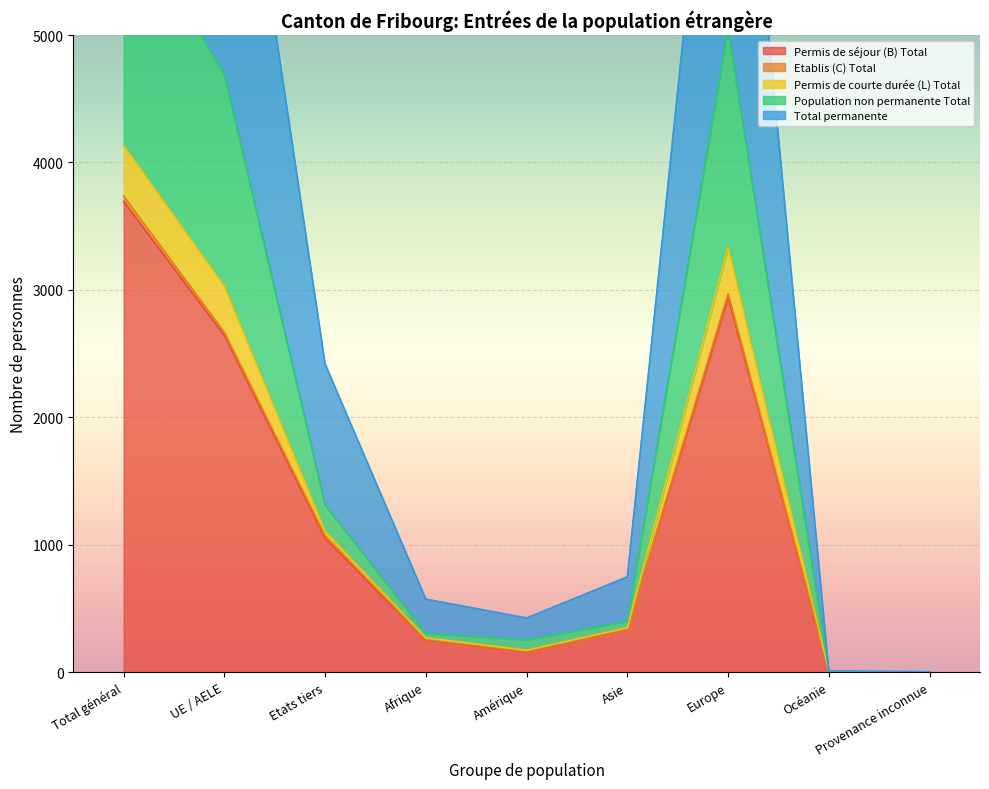

True or false: Permis de séjour (B) Total has a value of 3693 at Total général.

True